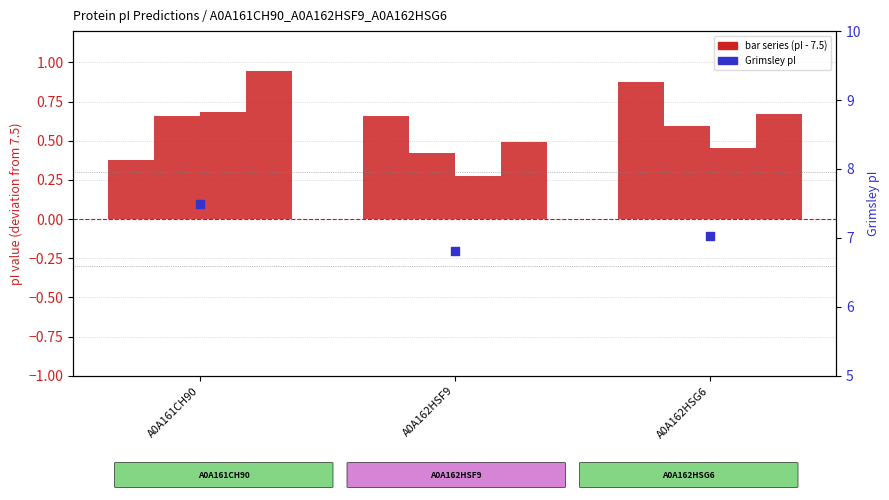

Which series reaches the maximum Y coordinate?

Grimsley